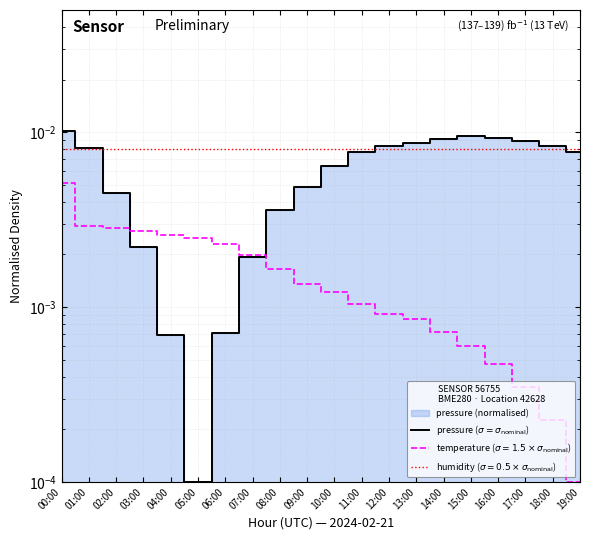

The chart shows a value of 0.0 at 07:00. True or false?

True